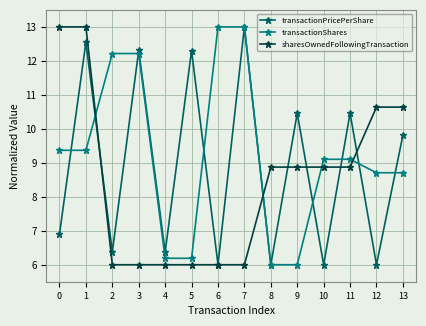

Which series has the largest total across all categories?

transactionShares